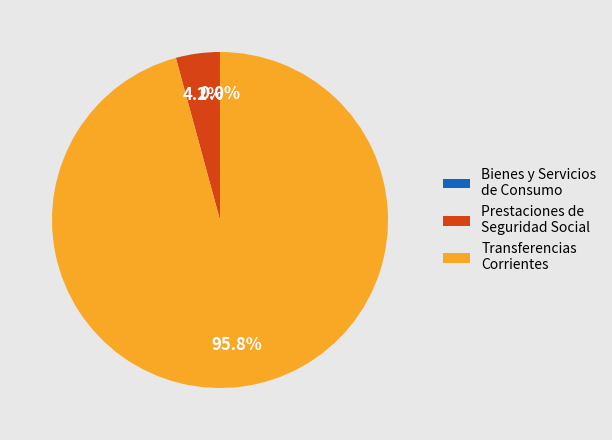

Which category has the biggest portion of the pie?

Transferencias Corrientes